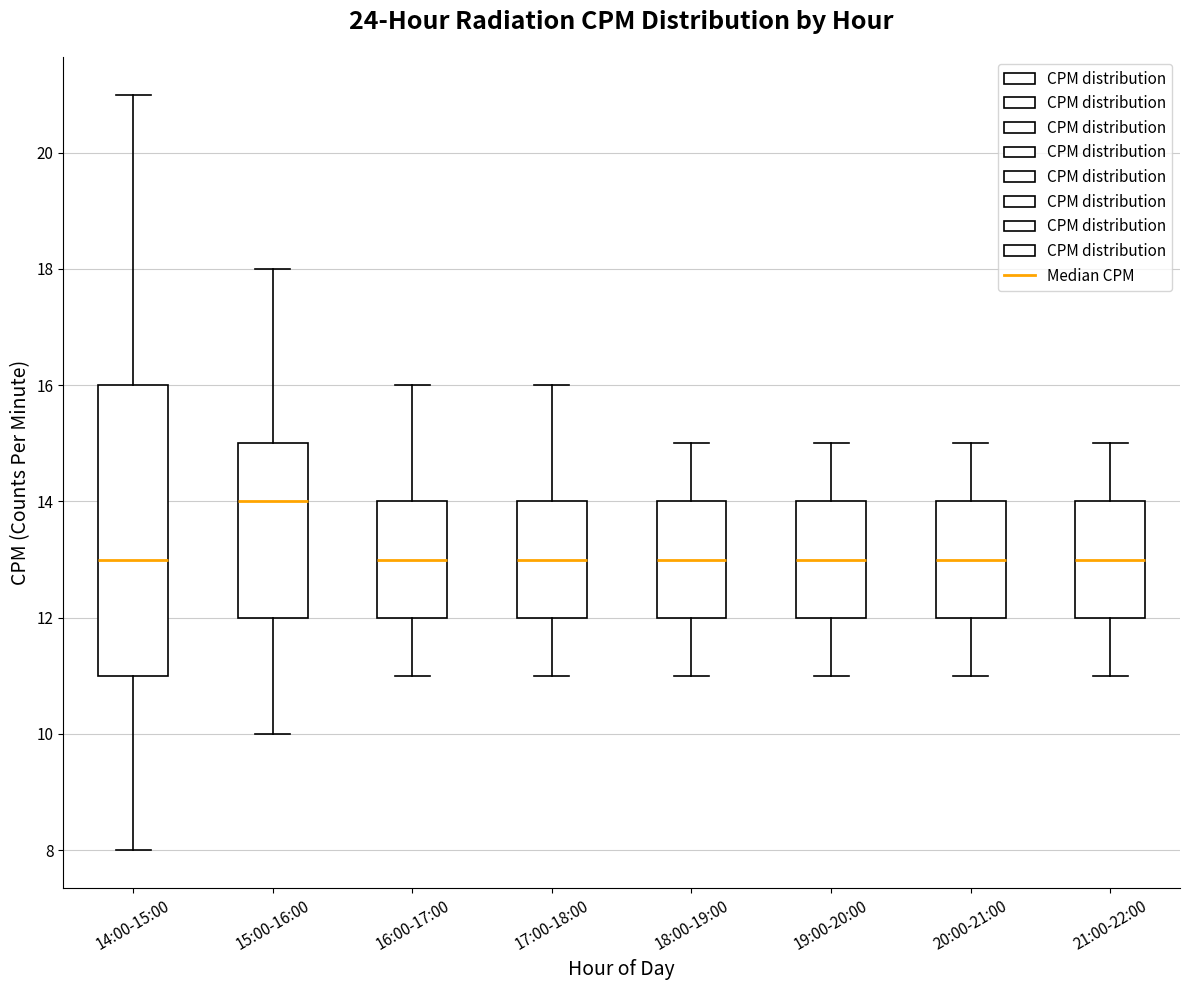

Which box is the tallest, from its lower edge to its upper edge?

14:00-15:00